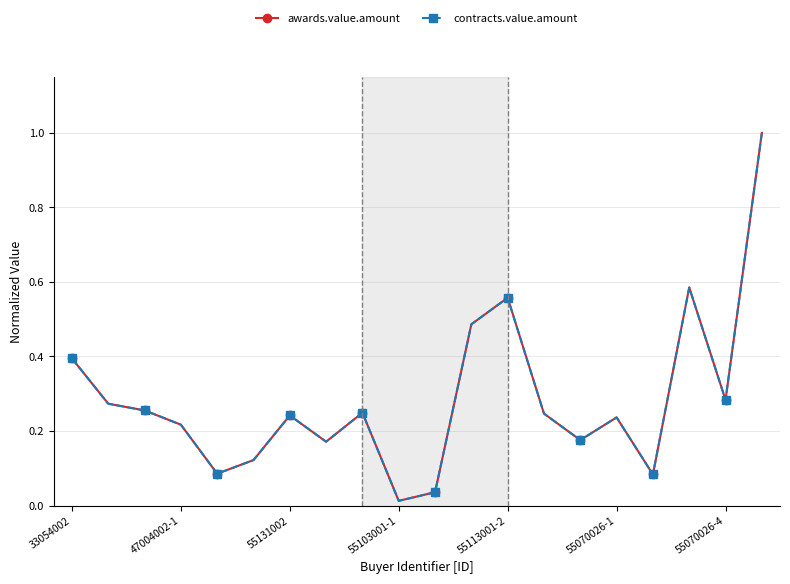

How many interior local peaks does the contracts.value.amount series have?

5